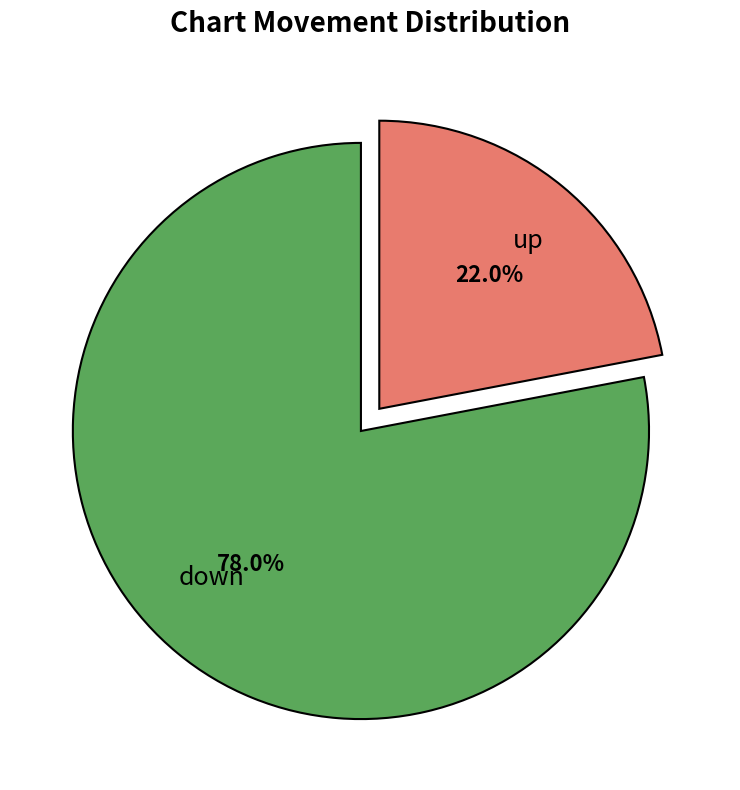

Does any single category account for the majority?

Yes